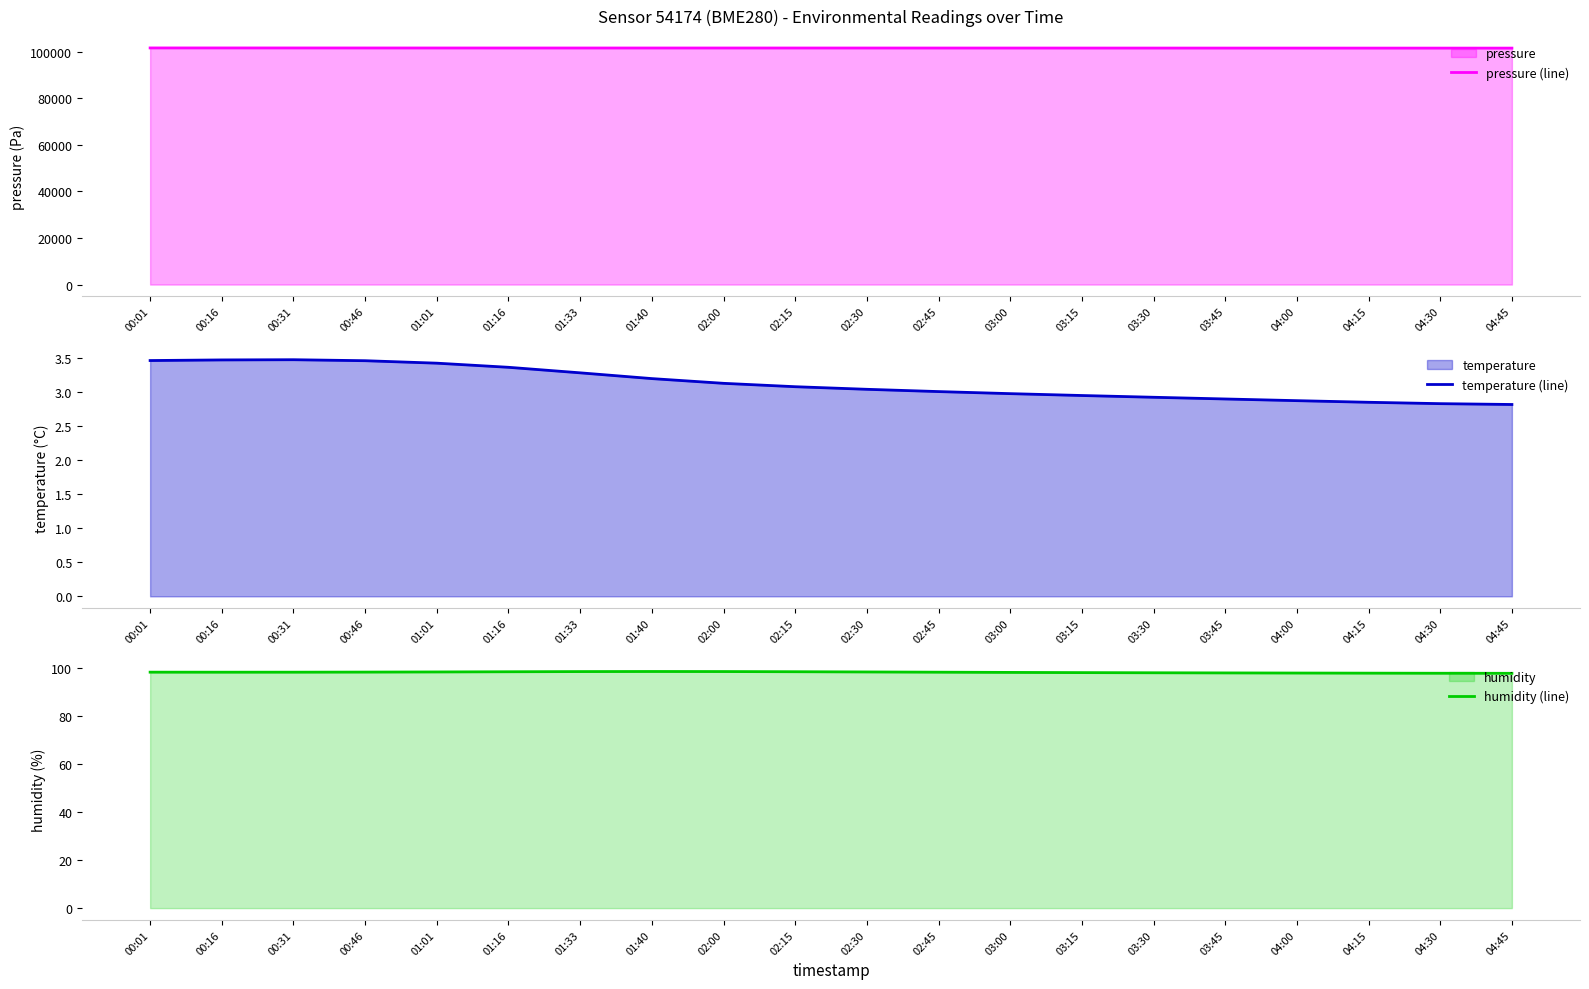

True or false: pressure (line) and temperature (line) cross at least once.

False